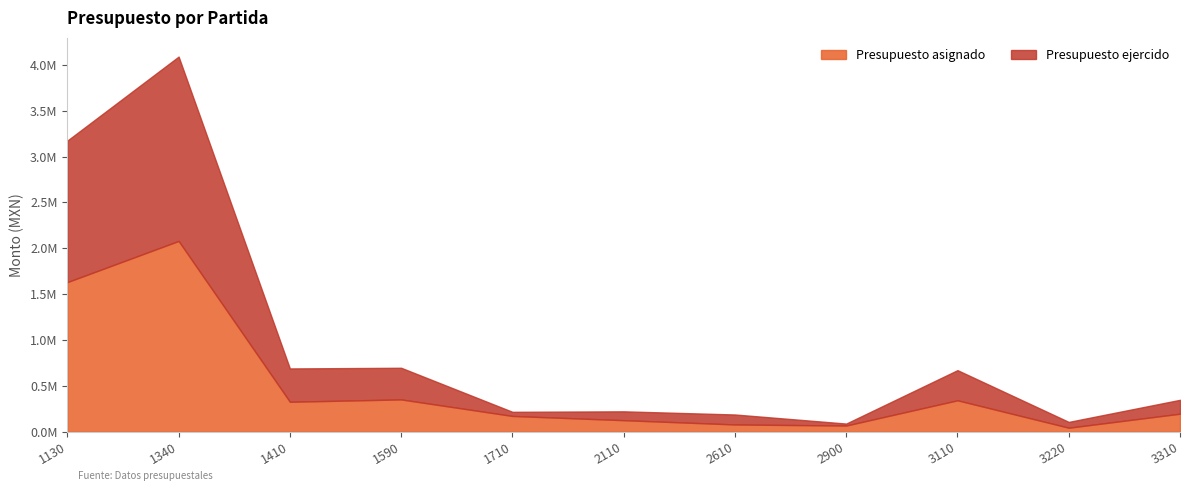

Which series has the largest range (max minus min)?

Presupuesto asignado